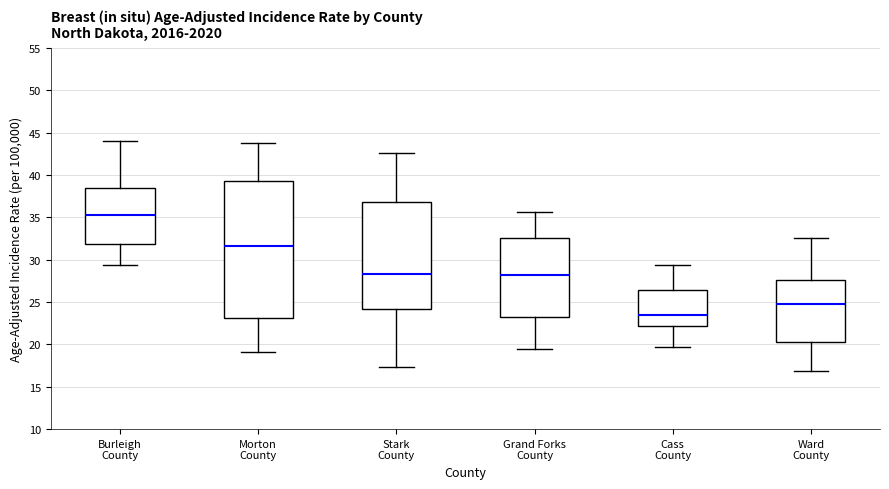

Where does the upper whisker of the box for Morton County end on the y-axis? The values are not printed on the chart, so give them approximately, as read against the axis.

44.0